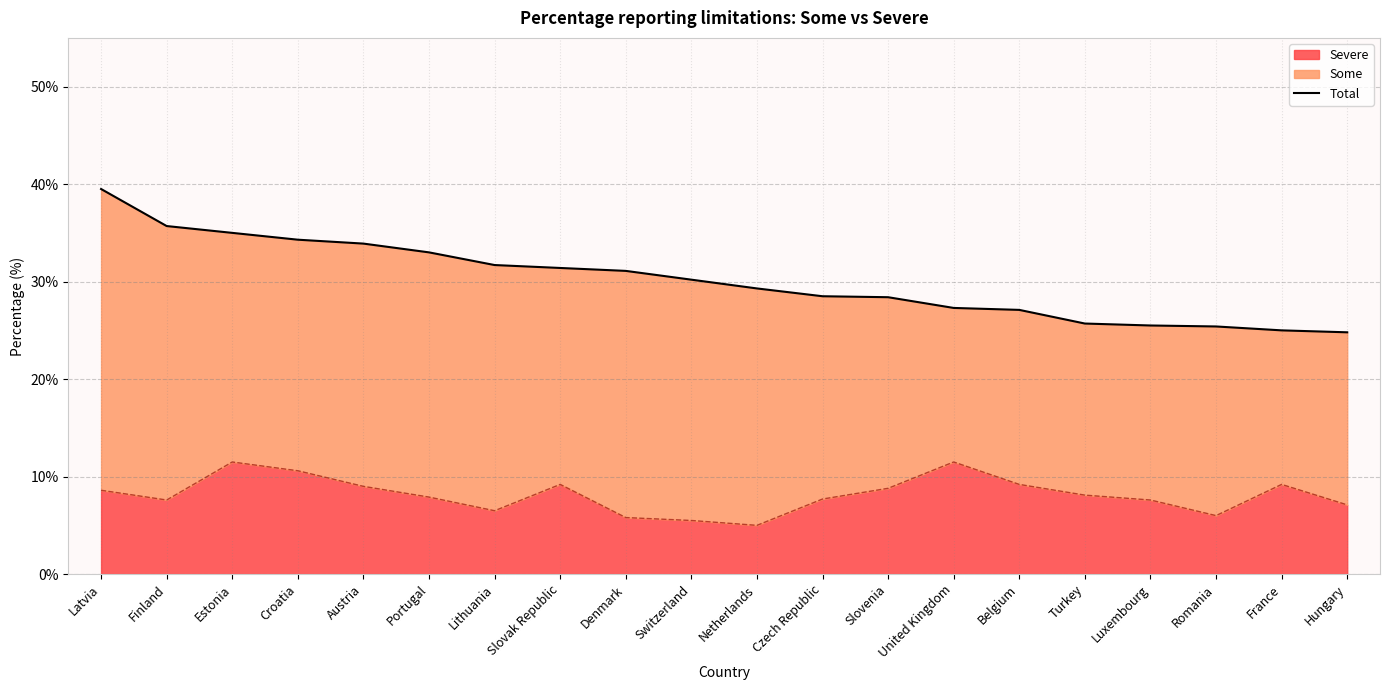

What is the sum of the values at France and Belgium?

52.1